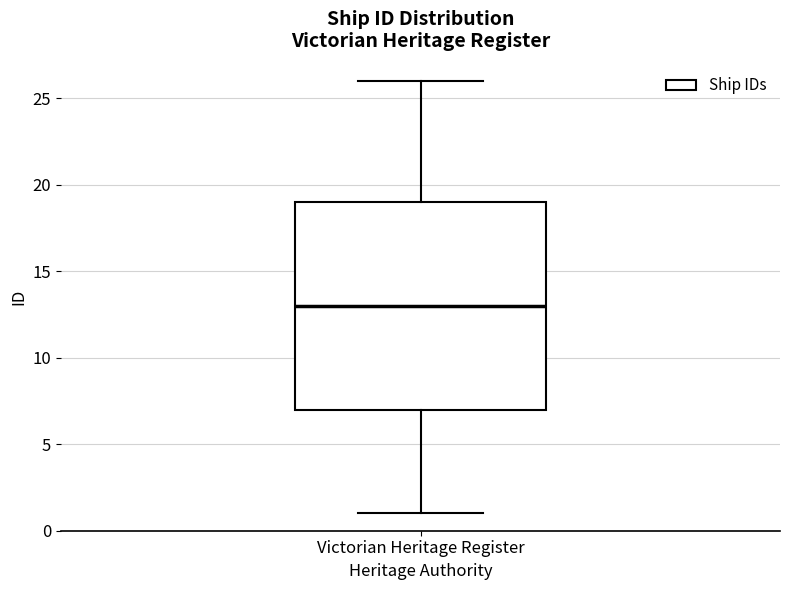

Where does the upper whisker of the box for Victorian Heritage Register end on the y-axis? The values are not printed on the chart, so give them approximately, as read against the axis.

26